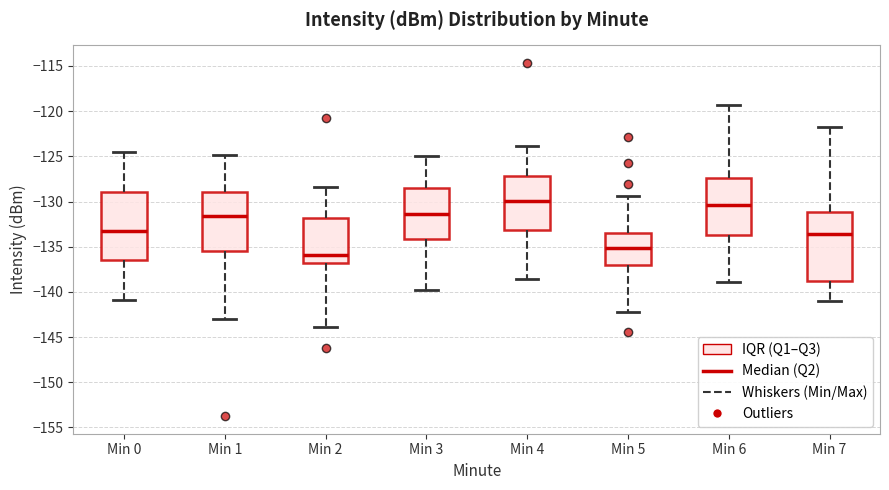

Reading left to right, transcribe this box plot: for each box, give where its median line is, the range the box spans, and where its two whiskers end, as read against the y-axis. The values are not printed on the chart, so give them approximately, as read against the axis.

Min 0: median -133.0, box -136.5 to -129.0, whiskers -141.0 to -124.5
Min 1: median -131.5, box -135.5 to -129.0, whiskers -143.0 to -125.0
Min 2: median -136.0, box -137.0 to -132.0, whiskers -144.0 to -128.5
Min 3: median -131.5, box -134.0 to -128.5, whiskers -140.0 to -125.0
Min 4: median -130.0, box -133.0 to -127.0, whiskers -138.5 to -124.0
Min 5: median -135.0, box -137.0 to -133.5, whiskers -142.0 to -129.5
Min 6: median -130.5, box -133.5 to -127.5, whiskers -139.0 to -119.5
Min 7: median -133.5, box -139.0 to -131.0, whiskers -141.0 to -122.0